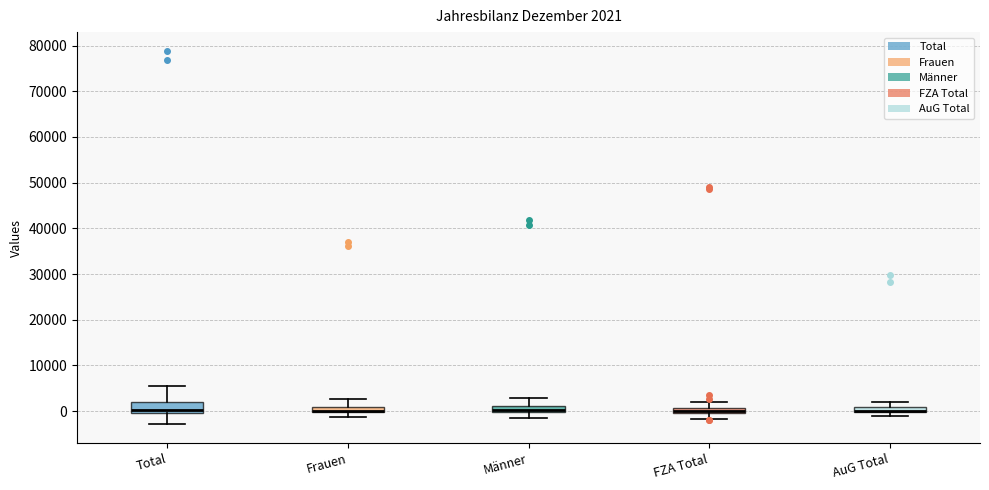

Comparing the boxes themselves (not the whiskers), which one is the tallest?

Total